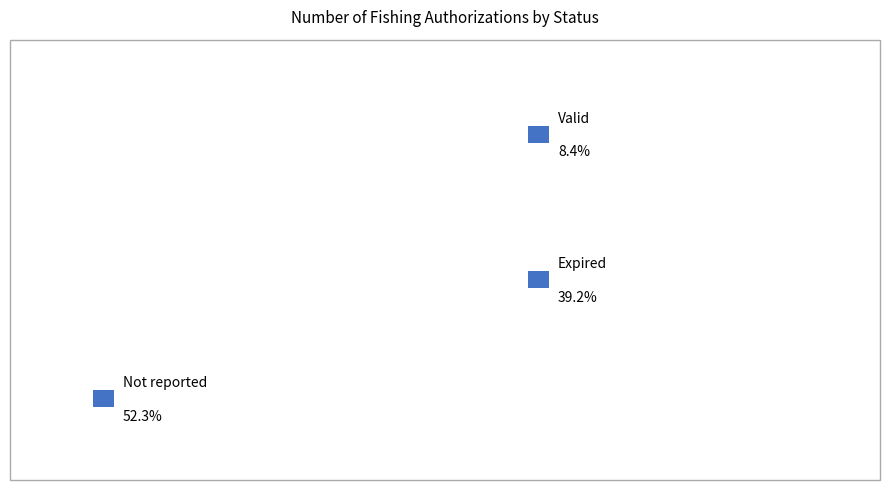

Is it true that Expired is 39% of the pie?

True